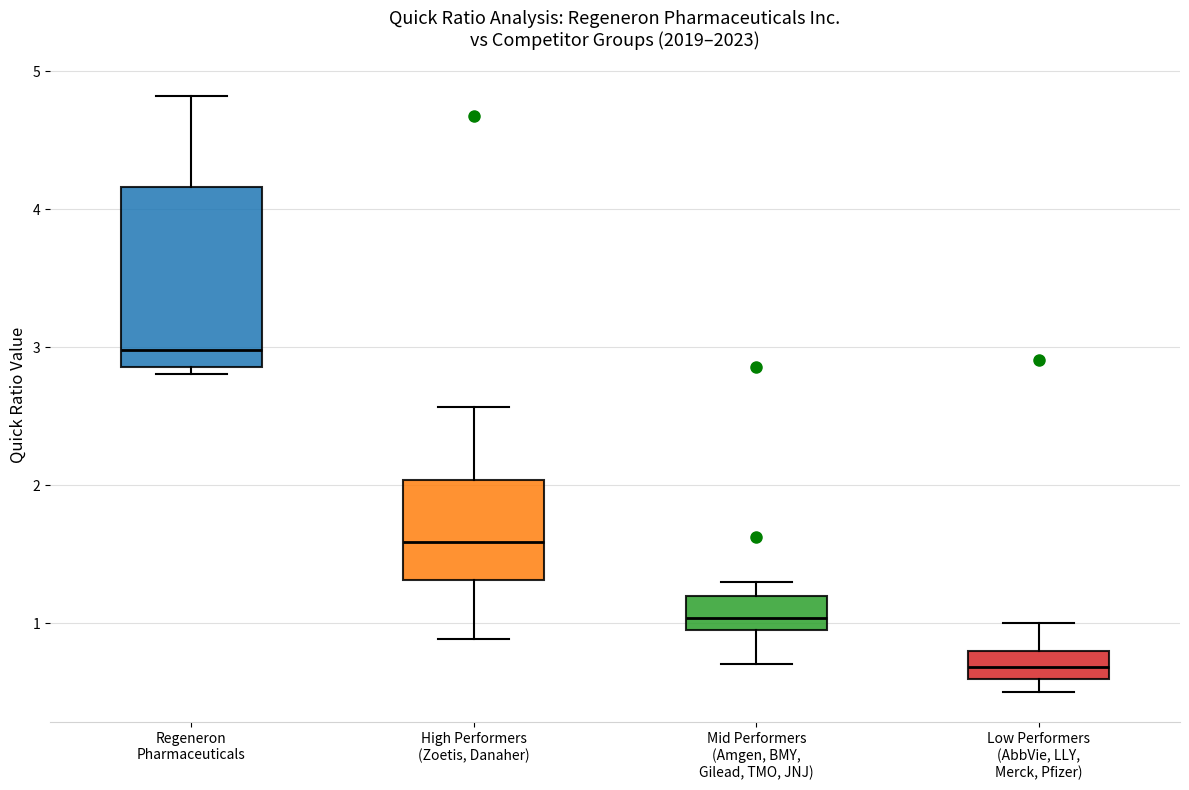

Comparing the boxes themselves (not the whiskers), which one is the tallest?

Regeneron Pharmaceuticals